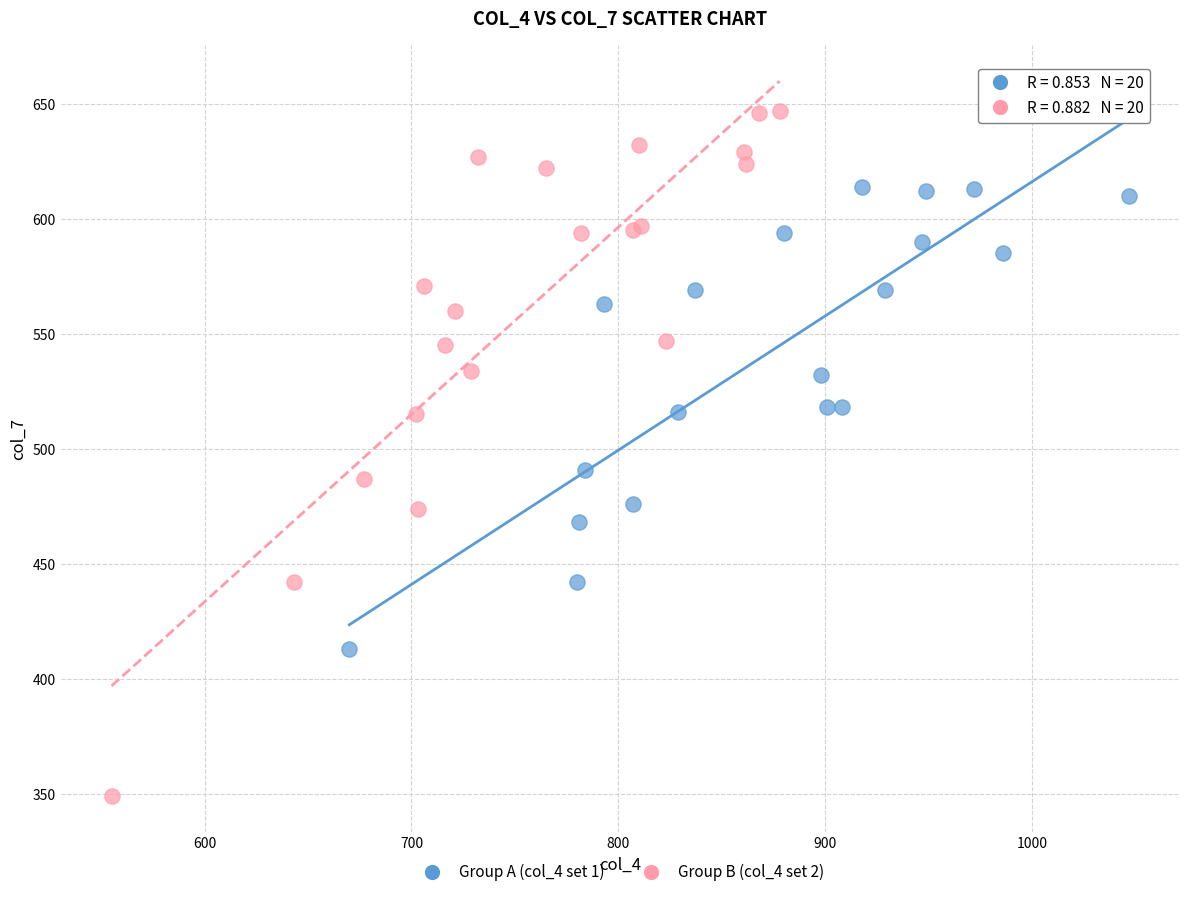

Which series has the widest spread of Y values?

Group B (col_4 set 2)